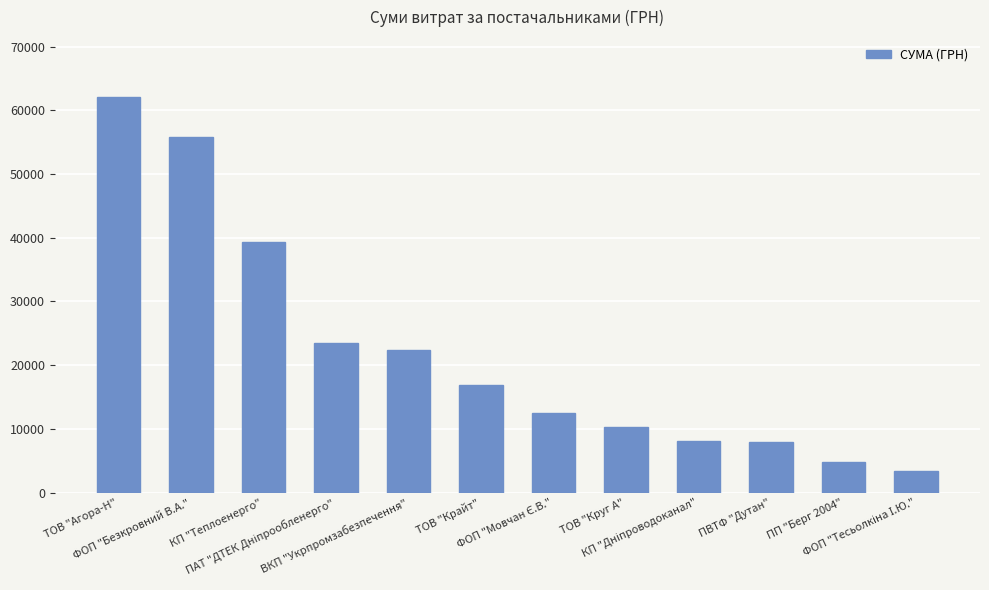

What is the value of the 3rd bar from the left?

39389.0